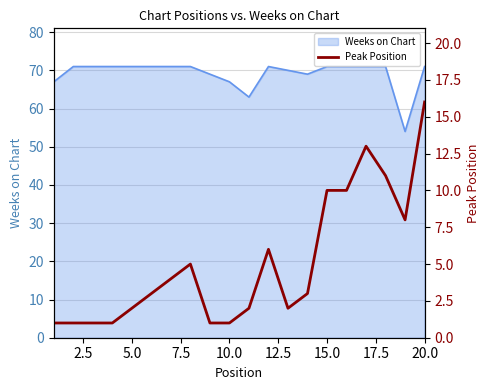

What is the maximum value for Weeks on Chart?

71